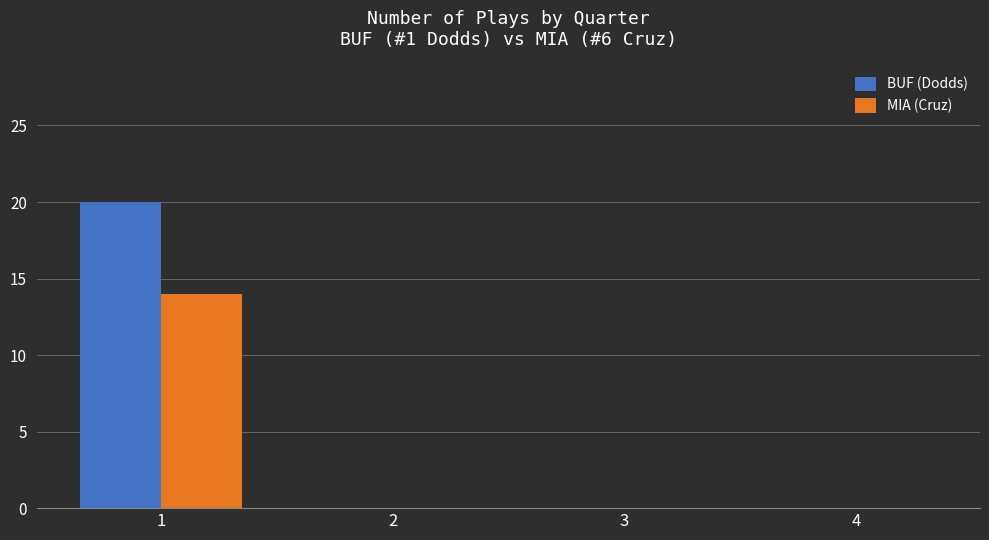

Which series has the largest range (max minus min)?

BUF (Dodds)